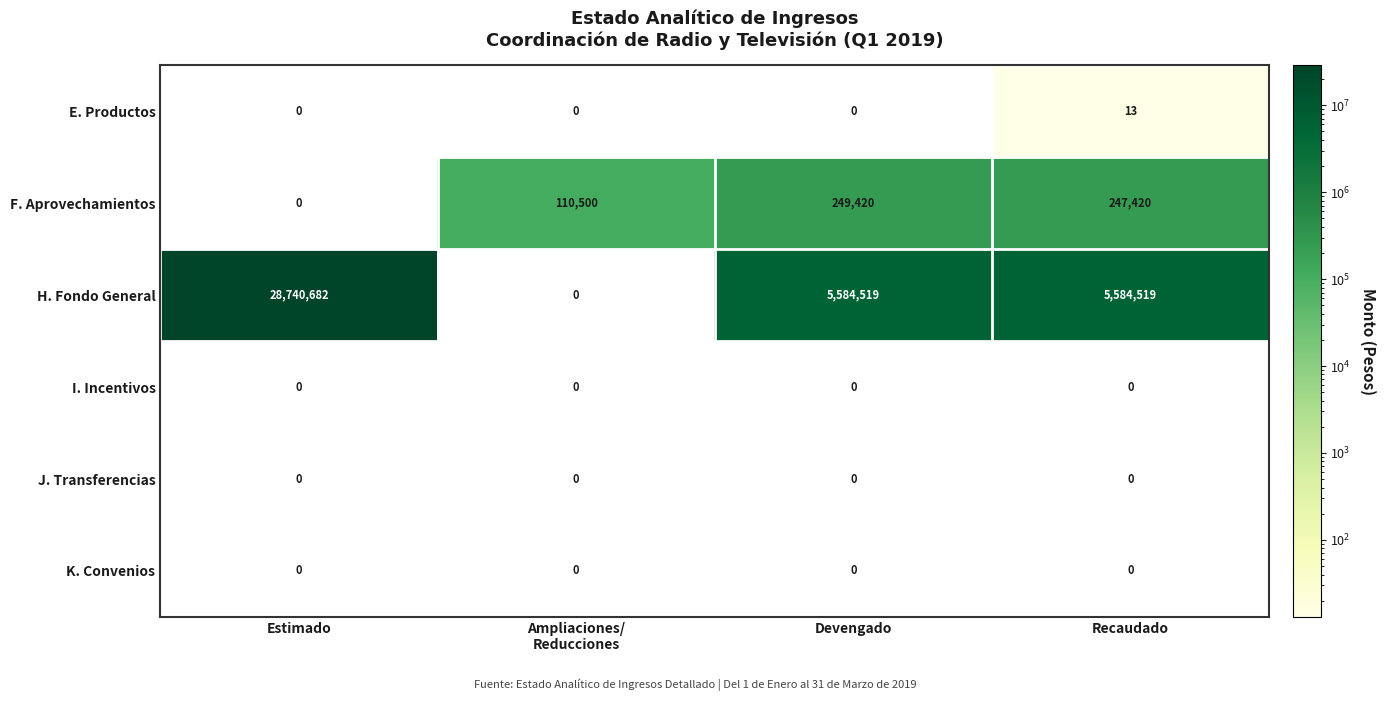

The value of E. Productos at Recaudado is 17. True or false?

False